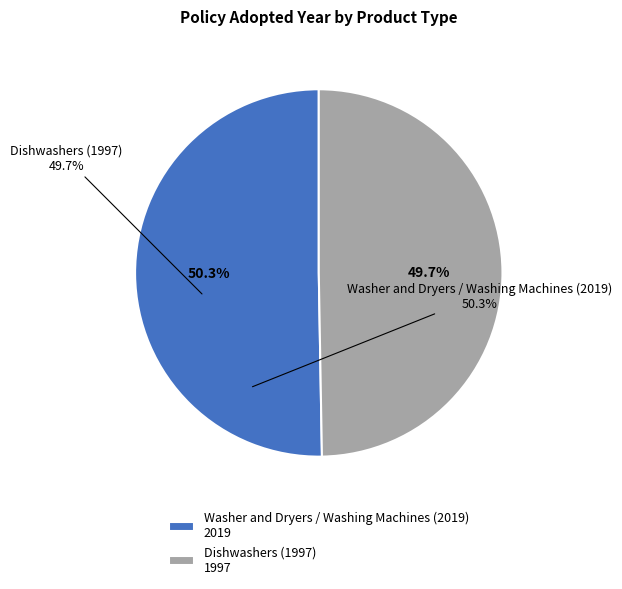

To the nearest percent, what is the difference between the largest and smallest slice percentages?

1%